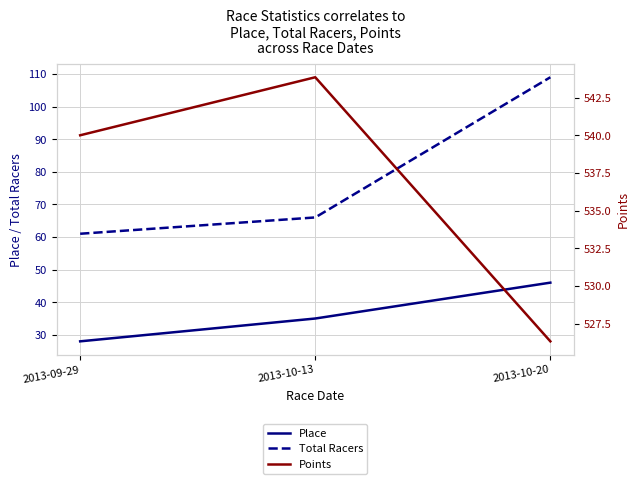

Which series changed the most between 2013-09-29 and 2013-10-13?

Place